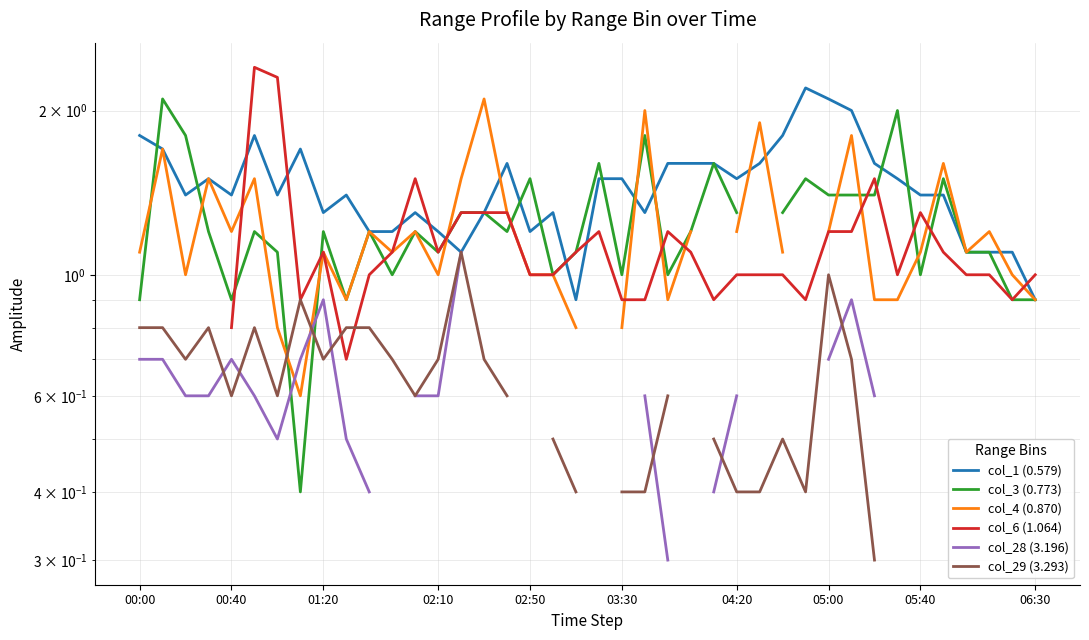

Between which two adjacent categories do col_4 (0.870) and col_3 (0.773) first intersect?

00:00 and 00:40